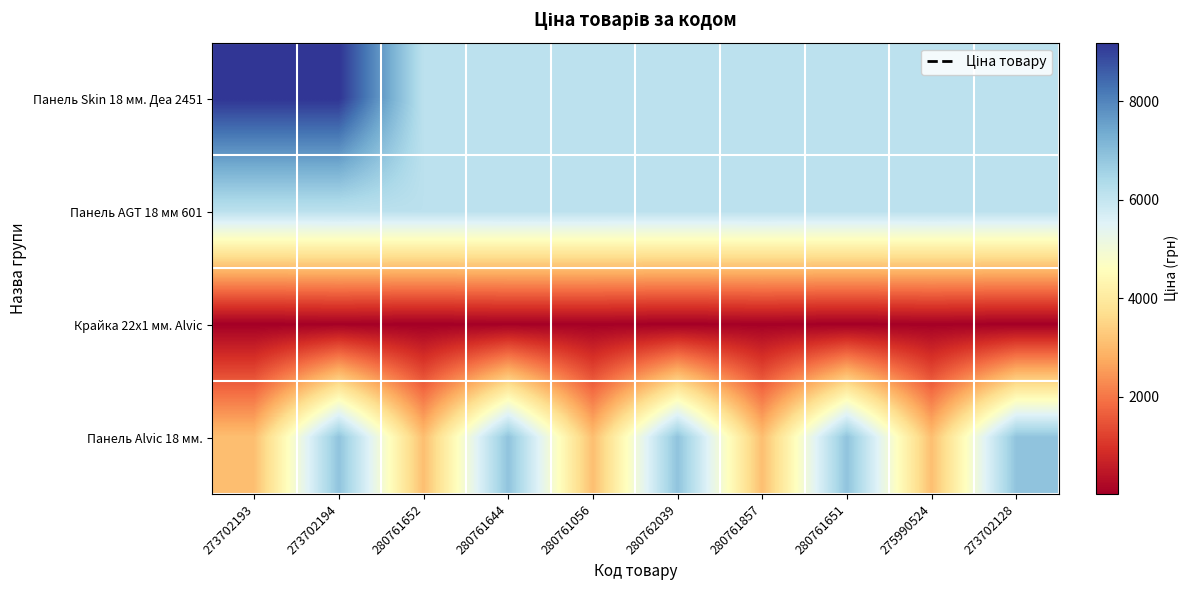

Count the number of categories in the chart.

10